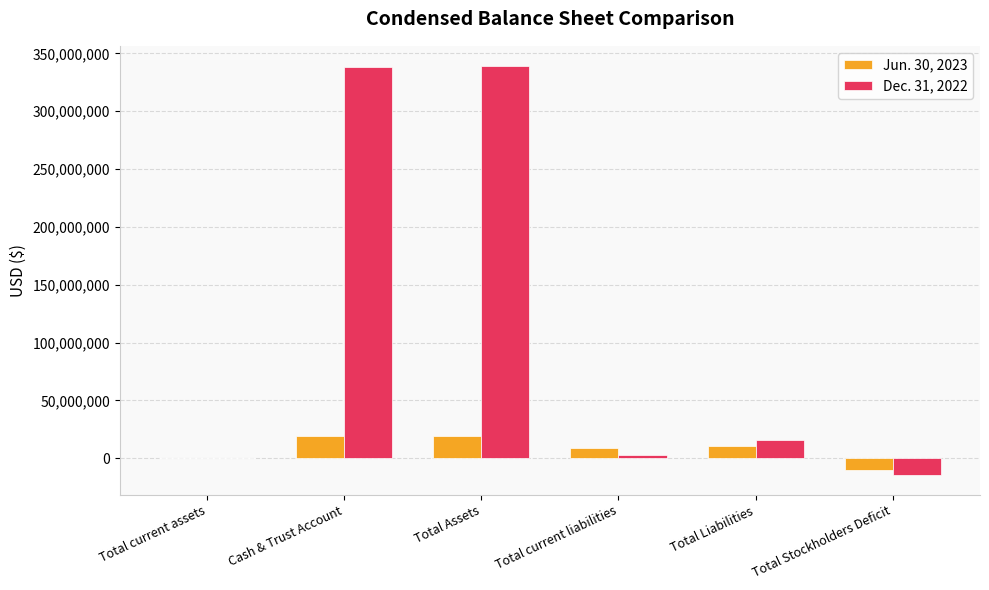

What is the average value of the Dec. 31, 2022 series?

113649352